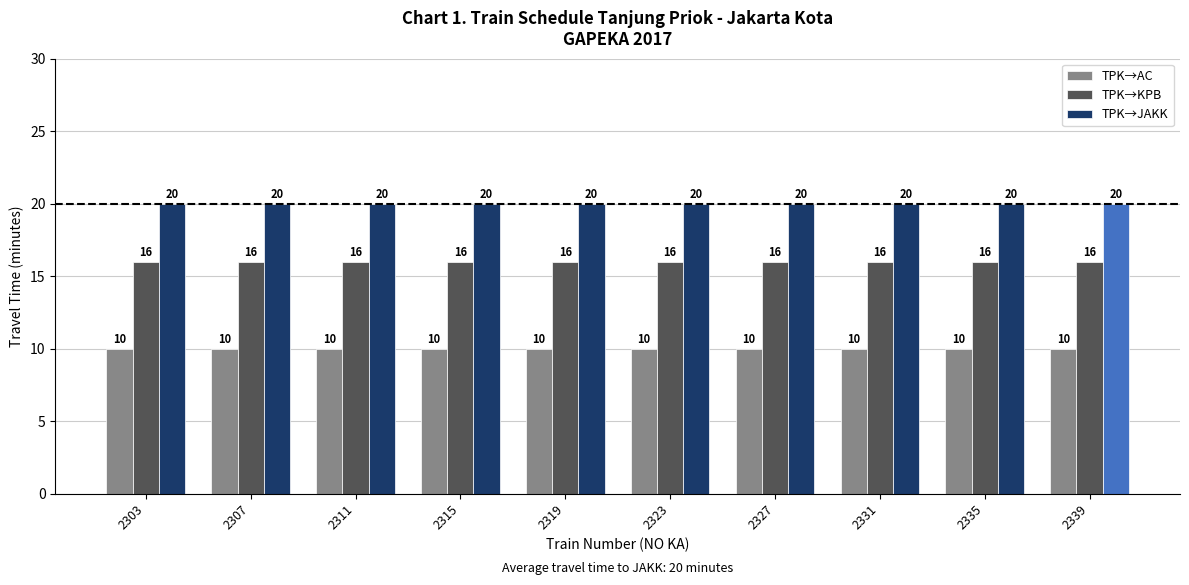

List the series in order of their peak value, lowest first.

TPK→AC, TPK→KPB, TPK→JAKK